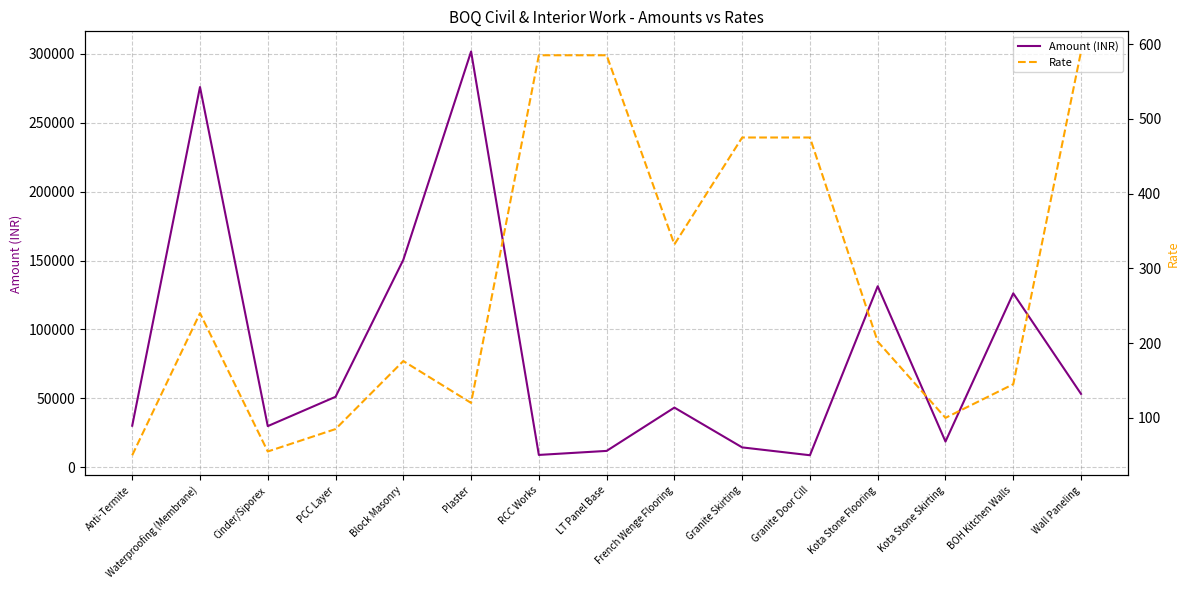

Rank the categories by Rate value from highest to lowest.

Wall Paneling, RCC Works, LT Panel Base, Granite Skirting, Granite Door Cill, French Wenge Flooring, Waterproofing (Membrane), Kota Stone Flooring, Block Masonry, BOH Kitchen Walls, Plaster, Kota Stone Skirting, PCC Layer, Cinder/Siporex, Anti-Termite